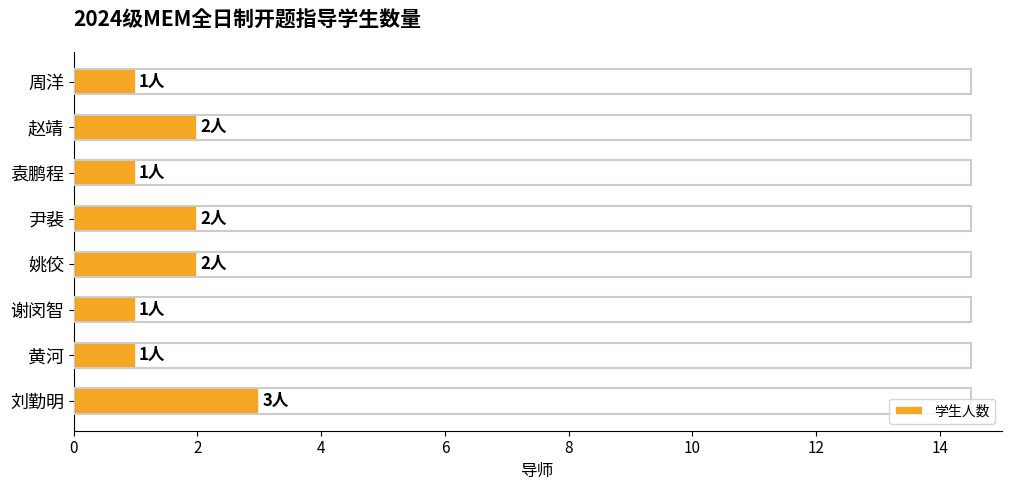

The value at 姚佼 is 2. True or false?

True